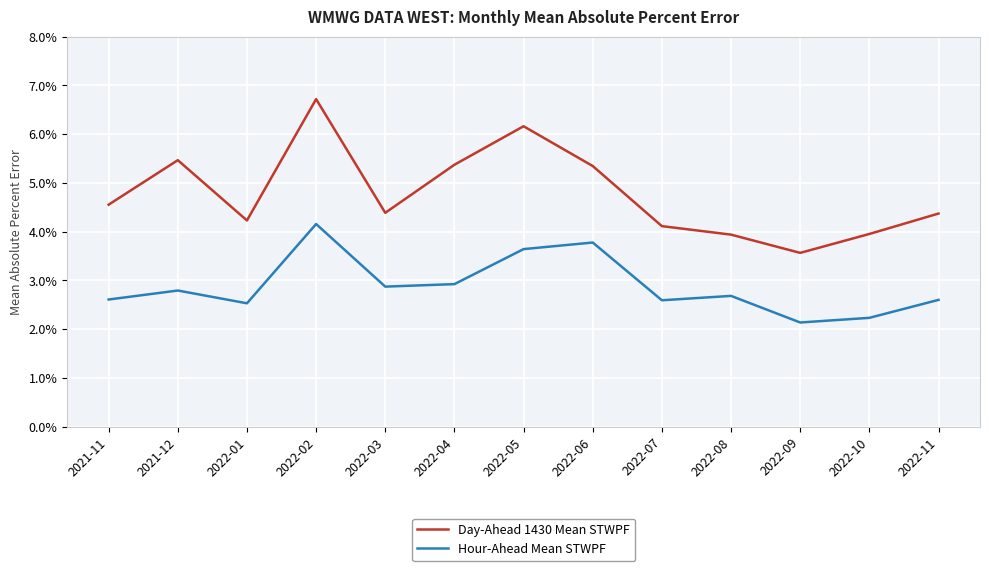

What are all the series names shown in the legend?

Day-Ahead 1430 Mean STWPF, Hour-Ahead Mean STWPF